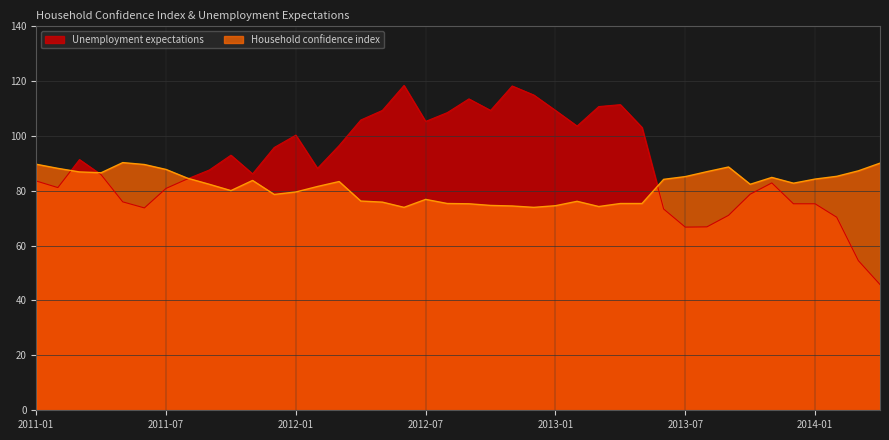

True or false: Household confidence index has more than 2 interior local peaks.

True